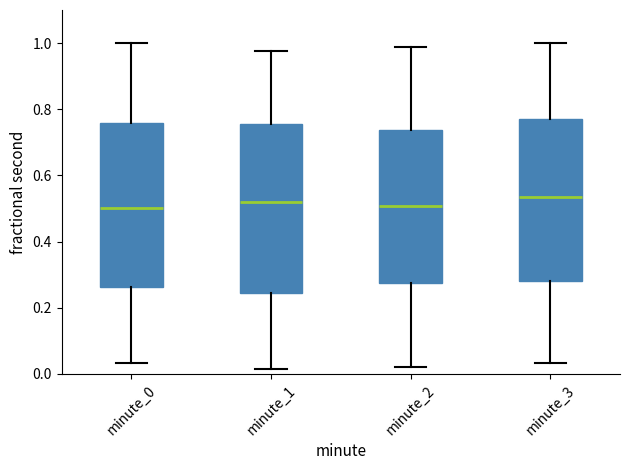

Reading left to right, read every box against the y-axis: the position of its median line, the range the box covers, and the ends of its whiskers. The values are not printed on the chart, so give them approximately, as read against the axis.

minute_0: median 0.50, box 0.26 to 0.76, whiskers 0.04 to 1.00
minute_1: median 0.52, box 0.24 to 0.76, whiskers 0.02 to 0.98
minute_2: median 0.50, box 0.28 to 0.74, whiskers 0.02 to 0.98
minute_3: median 0.54, box 0.28 to 0.78, whiskers 0.04 to 1.00